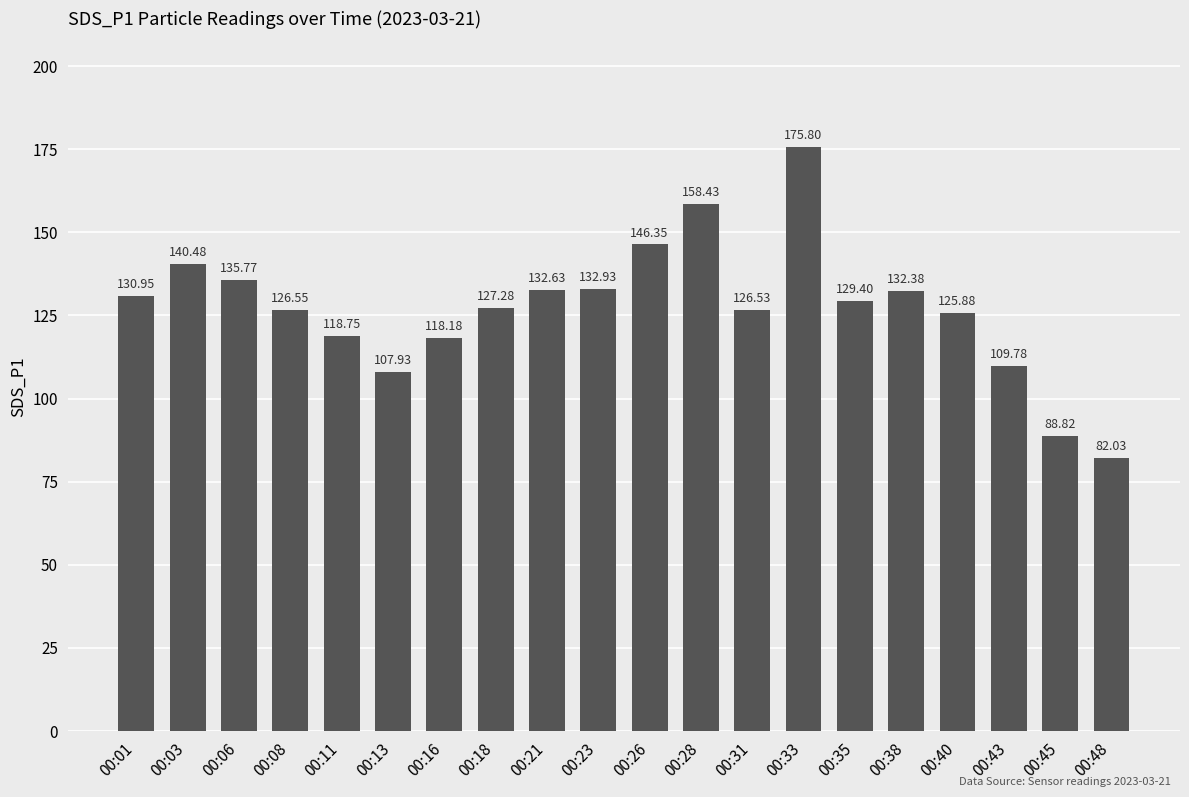

List the labels in order of value, largest first.

00:33, 00:28, 00:26, 00:03, 00:06, 00:23, 00:21, 00:38, 00:01, 00:35, 00:18, 00:08, 00:31, 00:40, 00:11, 00:16, 00:43, 00:13, 00:45, 00:48